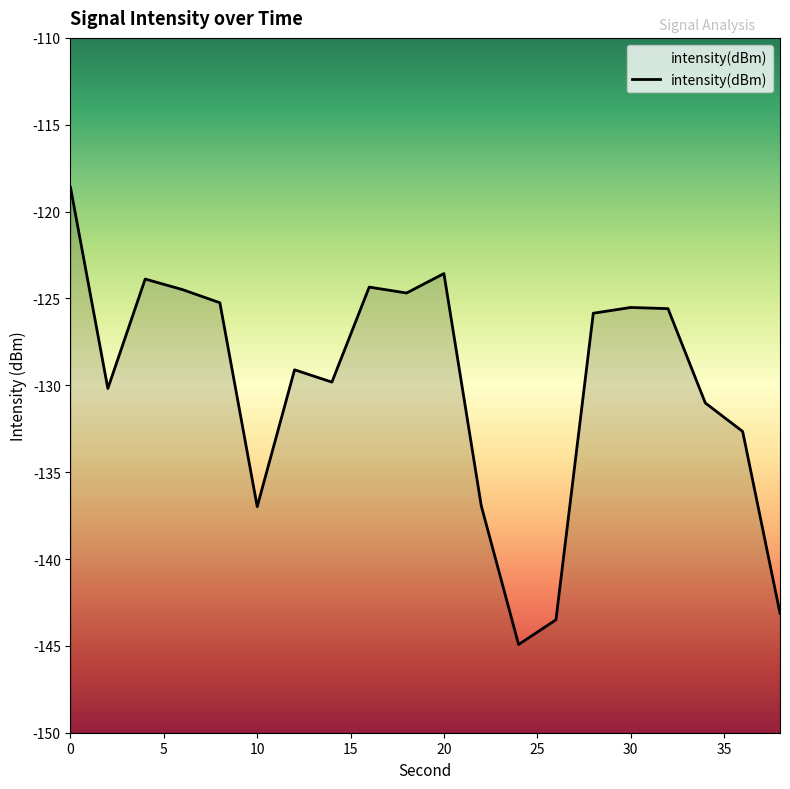

Reading right to left, extract all data points from this chart.

-143.1	-132.7	-131.0	-125.6	-125.5	-125.9	-143.5	-144.9	-136.9	-123.6	-124.7	-124.3	-129.8	-129.1	-137.0	-125.2	-124.5	-123.9	-130.2	-118.6